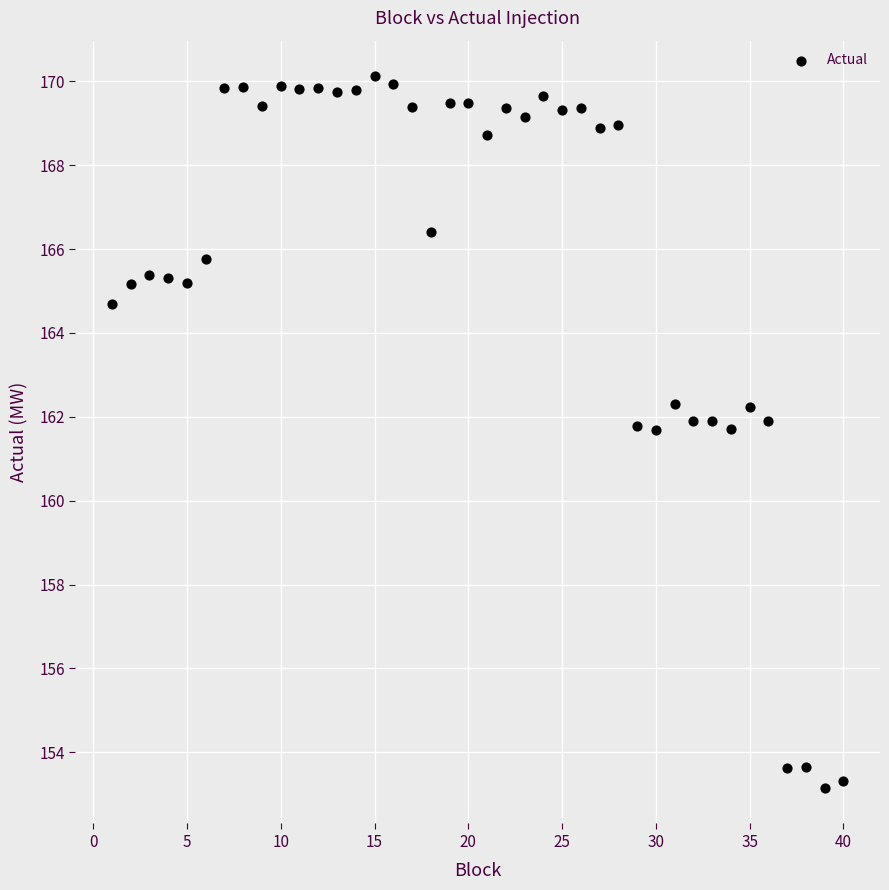

What is the range of Y values (max minus min)?

17.0